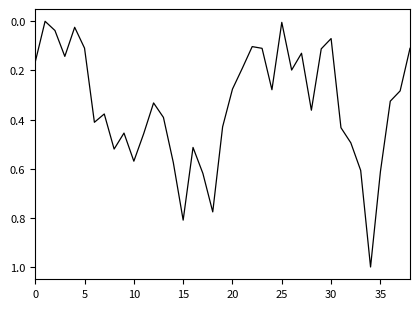

What is the maximum value shown in the chart?

1.0